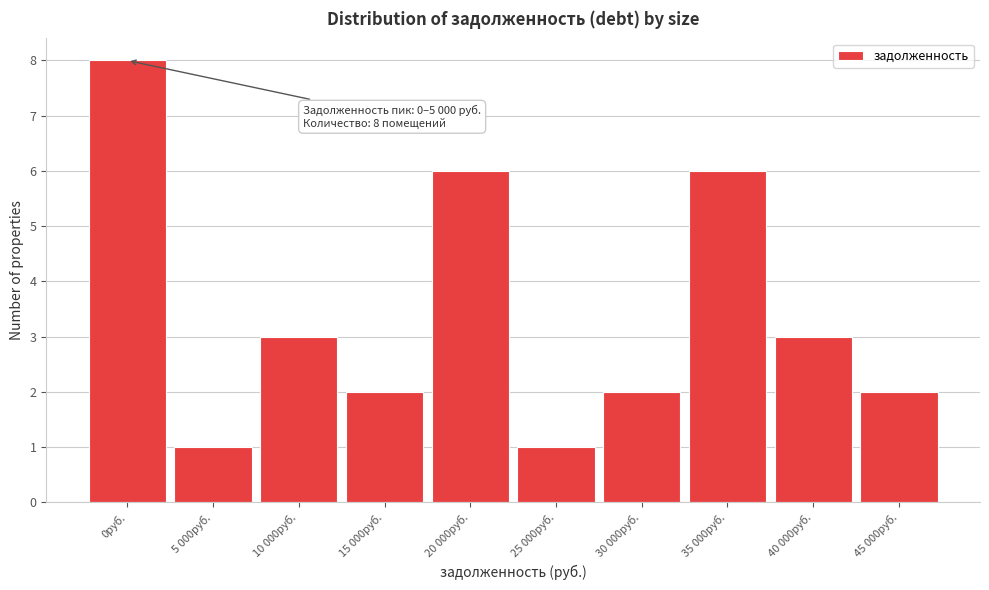

Reading right to left, what are all the values shown in this chart?

45 000руб.=2	40 000руб.=3	35 000руб.=6	30 000руб.=2	25 000руб.=1	20 000руб.=6	15 000руб.=2	10 000руб.=3	5 000руб.=1	0руб.=8